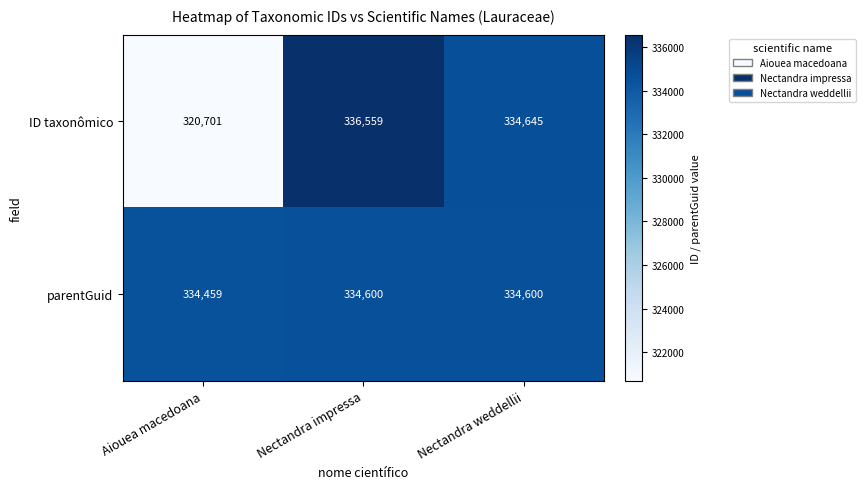

What is the total value across all series at Nectandra impressa?

671159